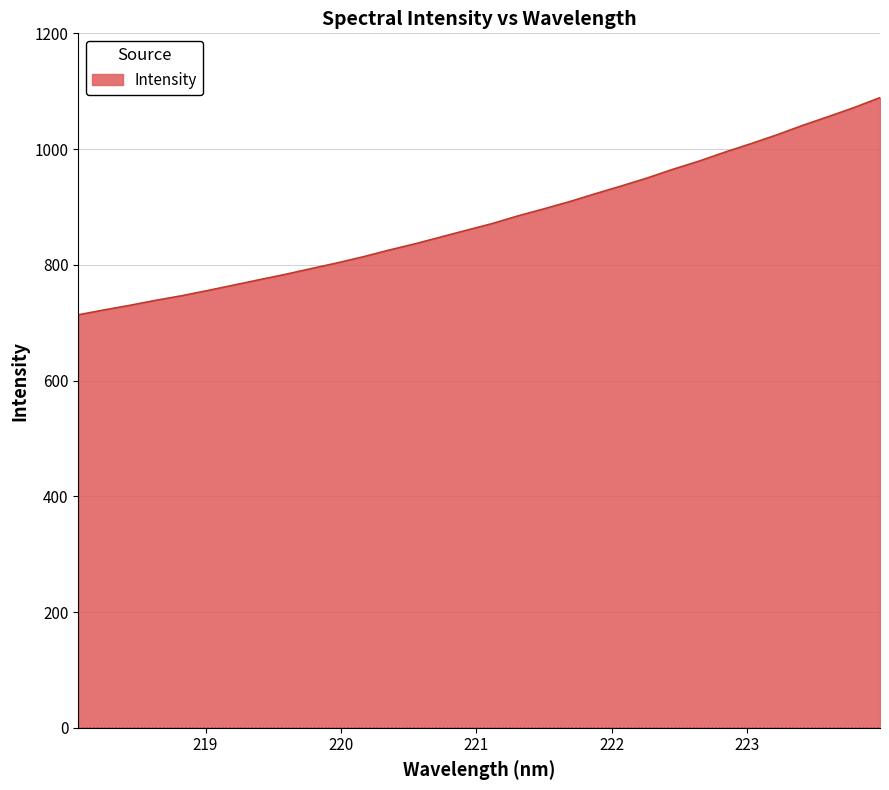

What is the smallest value displayed?

713.6